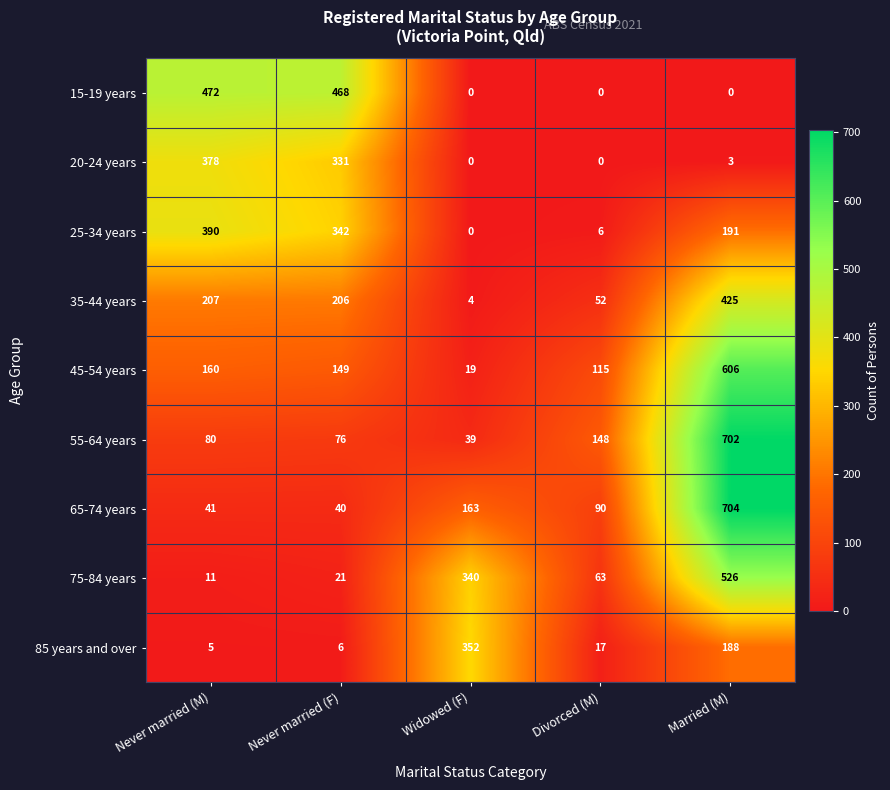

How many series are shown in this chart?

9